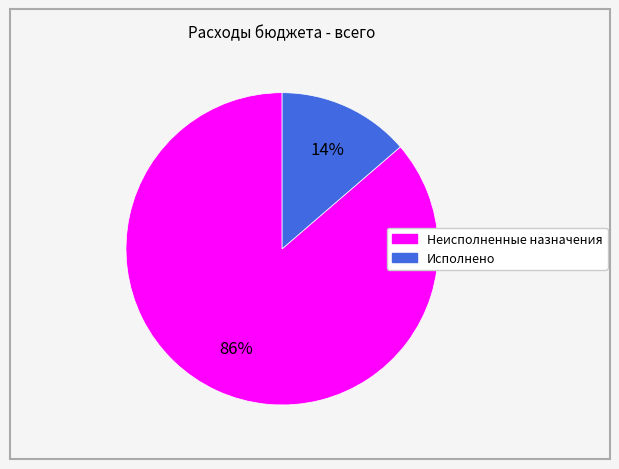

Rank the categories by value from lowest to highest.

Исполнено, Неисполненные назначения